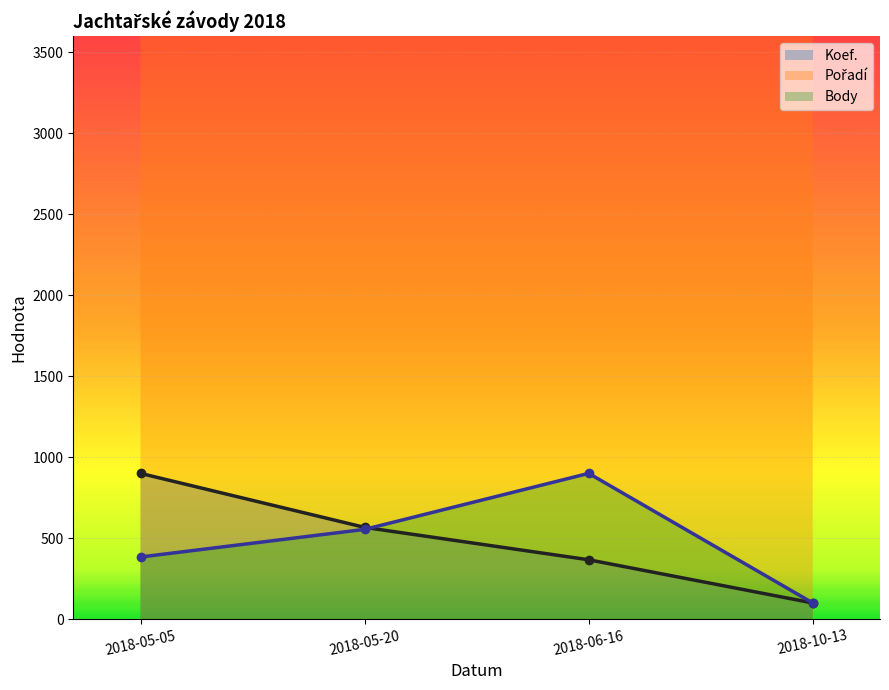

Count the number of data series in this chart.

3